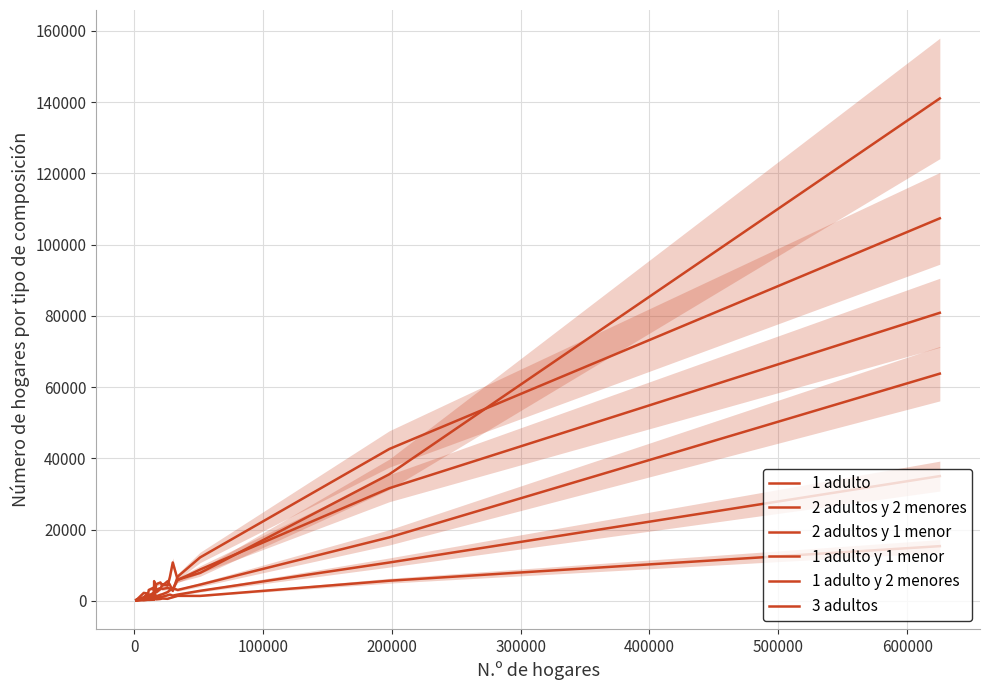

What is the difference between the second highest and minimum values in the 2 adultos y 1 menor series?

31438